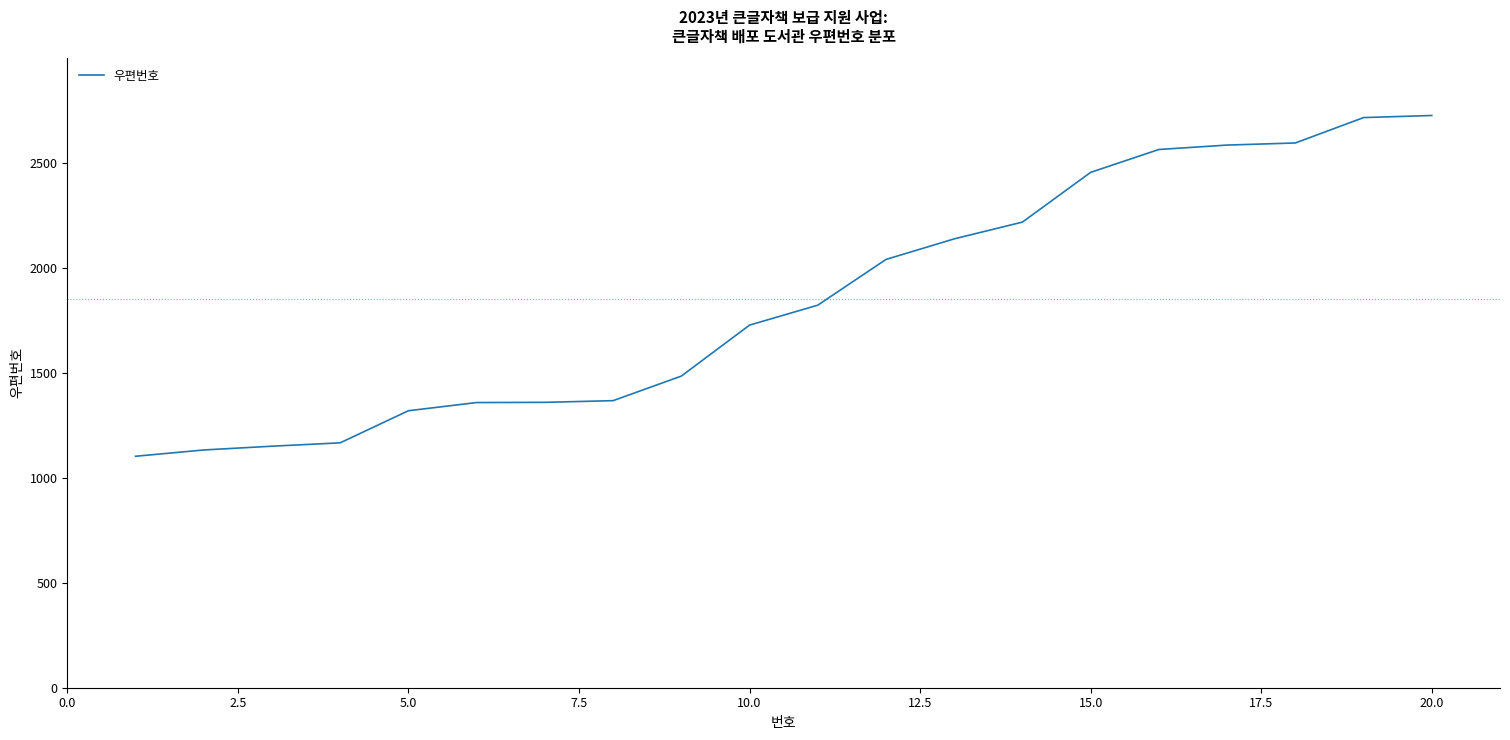

What is the smallest value displayed?

1103